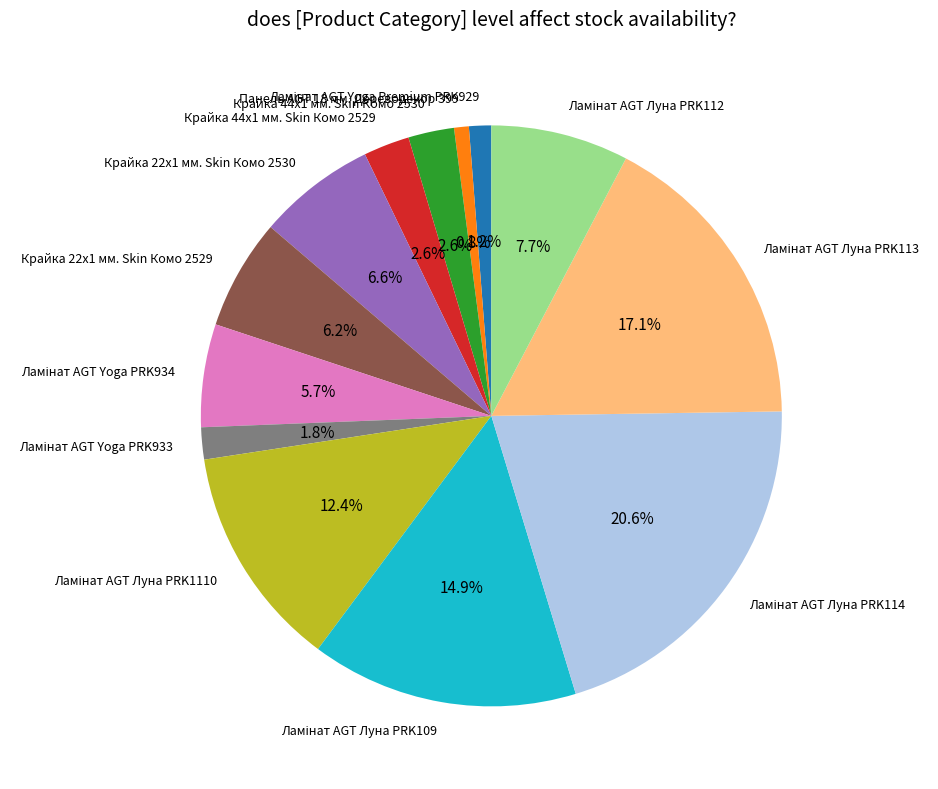

Does any single category account for the majority?

No